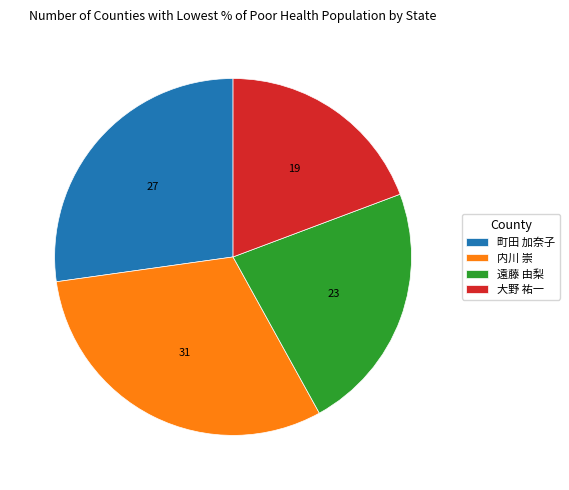

True or false: 遠藤 由梨 accounts for 23% of the total.

True